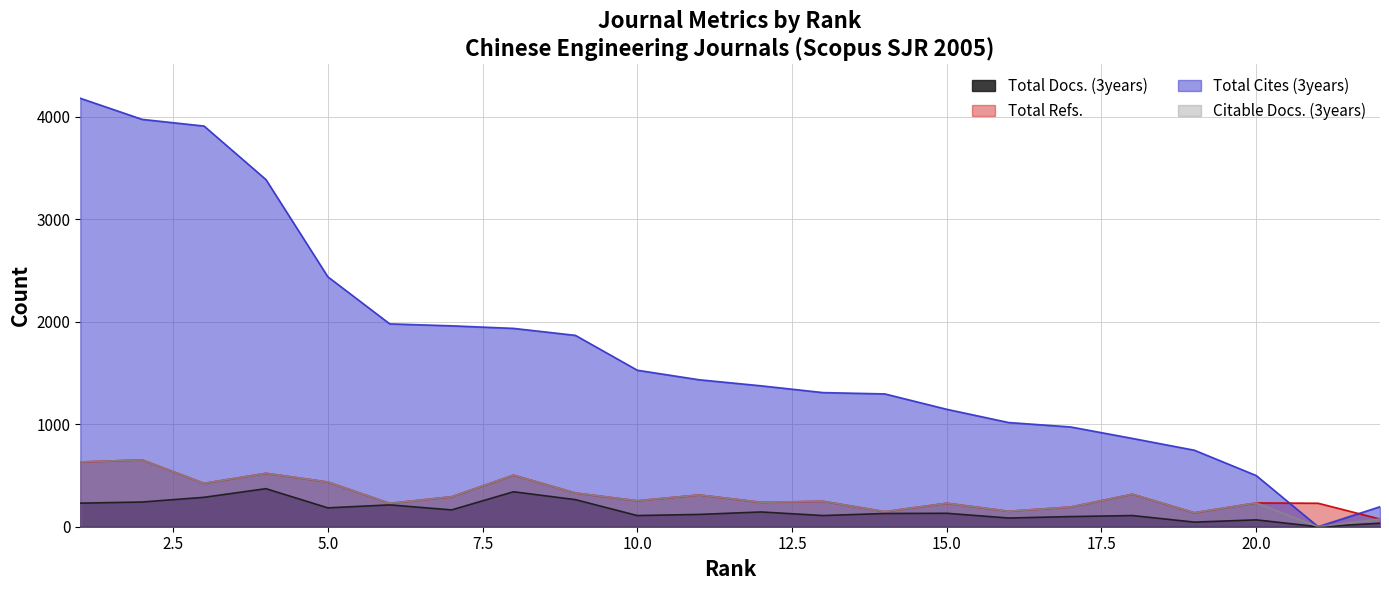

Which category has the lowest value in the Total Cites (3years) series?

21